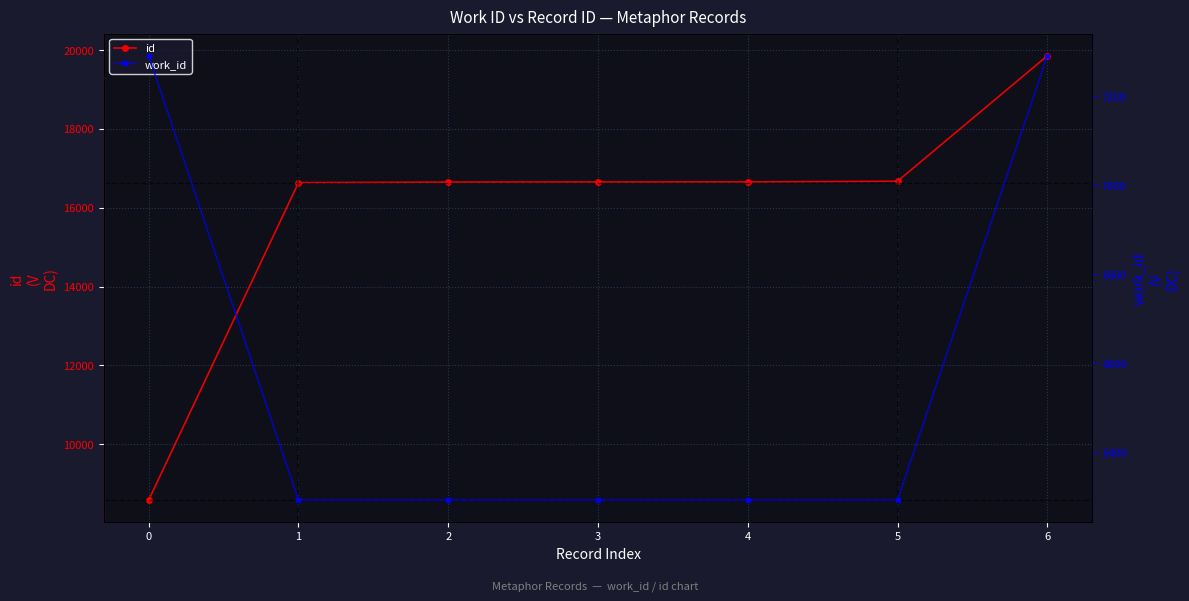

How many data points in id are less than 16655?

3